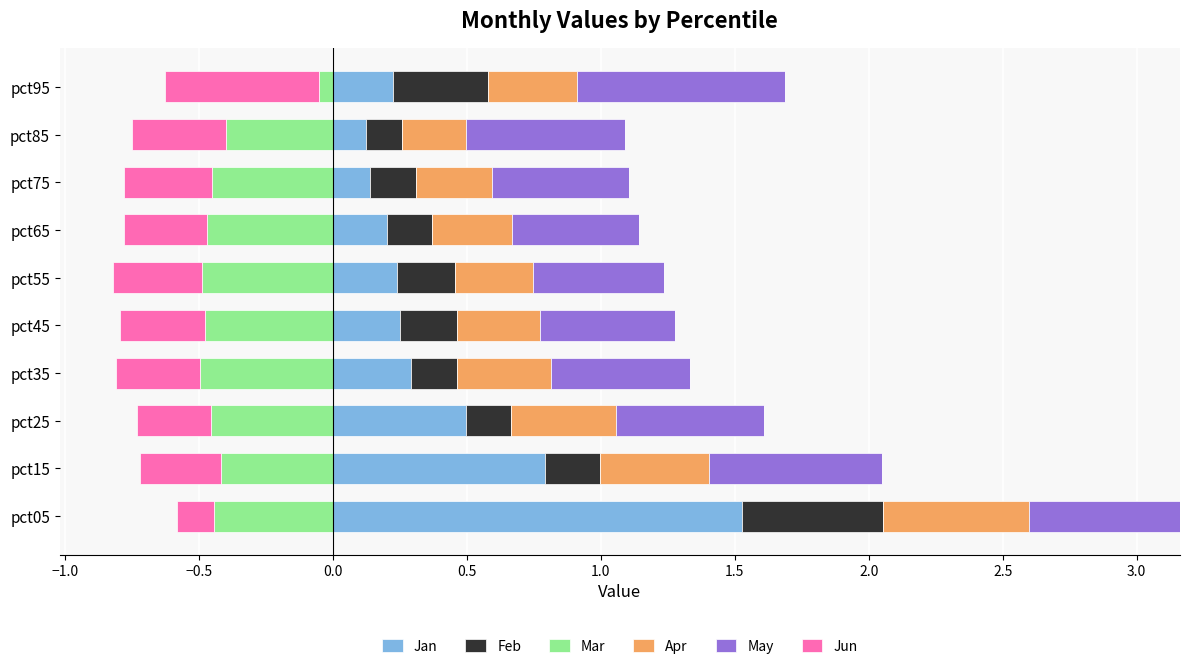

What are all the series names shown in the legend?

Jan, Feb, Mar, Apr, May, Jun